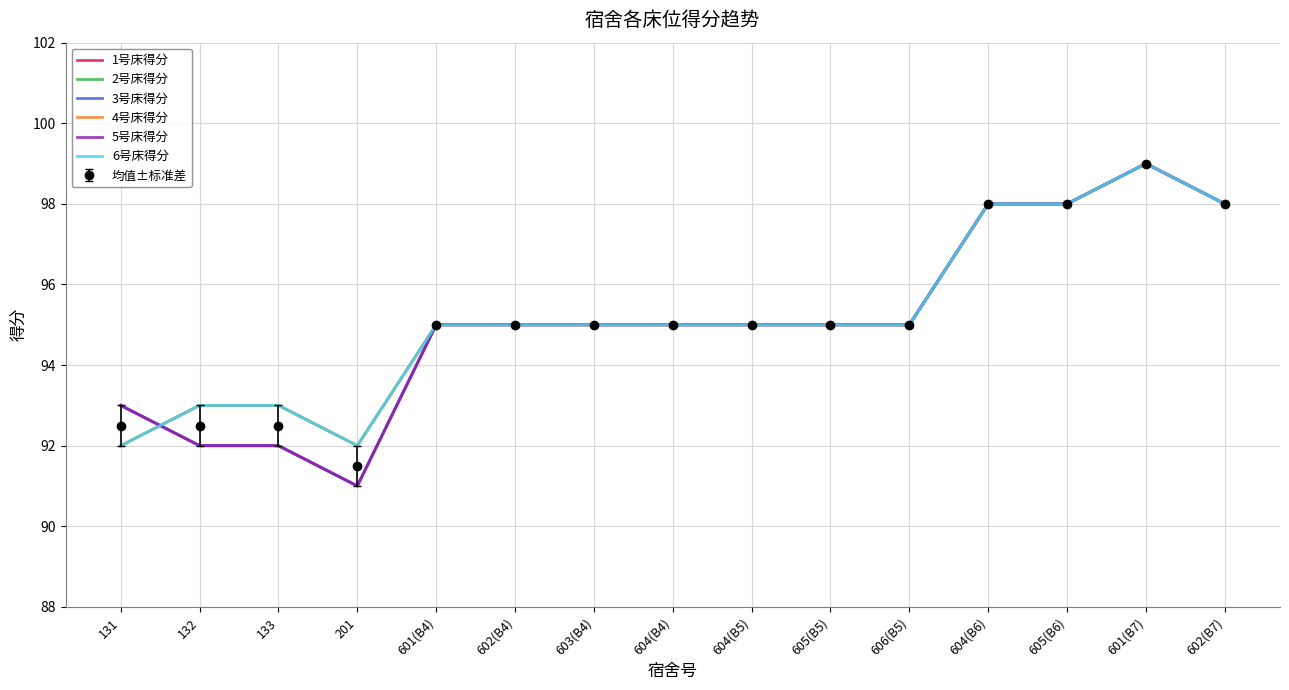

Count the number of categories in the chart.

15